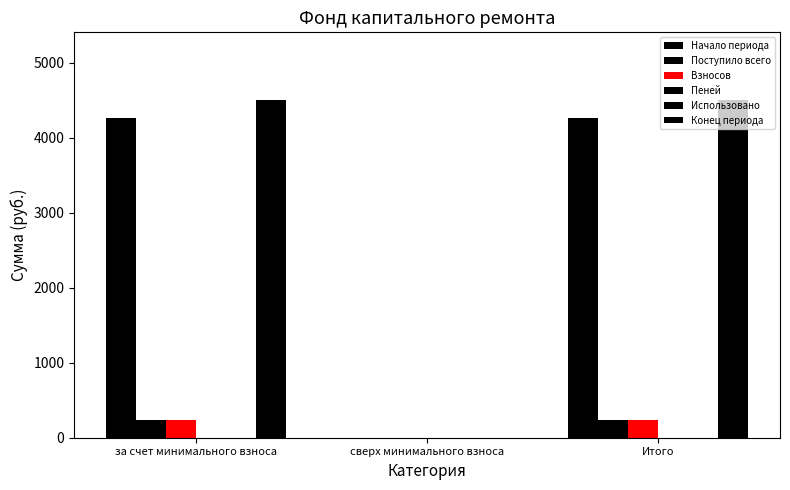

Count the number of categories in the chart.

3